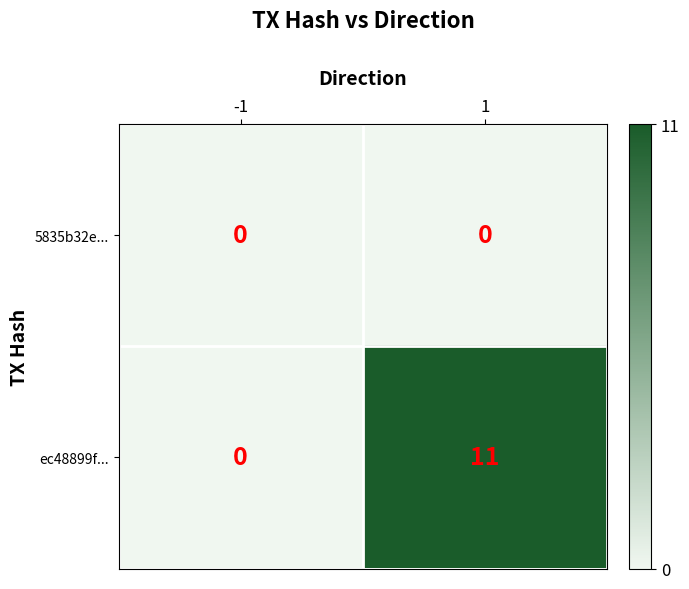

List the series in order of their overall mean, lowest first.

5835b32e..., ec48899f...